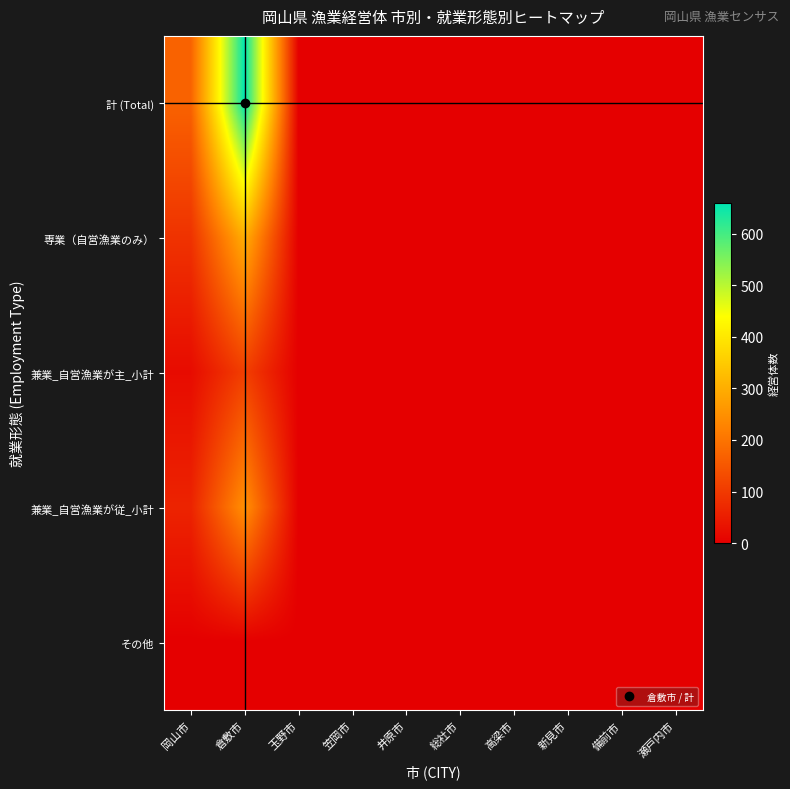

Reading left to right, extract all data points from this chart.

計 (Total): 岡山市=171	倉敷市=659	玉野市=0	笠岡市=0	井原市=0	総社市=0	高梁市=0	新見市=0	備前市=0	瀬戸内市=0
専業（自営漁業のみ）: 岡山市=88	倉敷市=301	玉野市=0	笠岡市=0	井原市=0	総社市=0	高梁市=0	新見市=0	備前市=0	瀬戸内市=0
兼業_自営漁業が主_小計: 岡山市=21	倉敷市=109	玉野市=0	笠岡市=0	井原市=0	総社市=0	高梁市=0	新見市=0	備前市=0	瀬戸内市=0
兼業_自営漁業が従_小計: 岡山市=62	倉敷市=249	玉野市=0	笠岡市=0	井原市=0	総社市=0	高梁市=0	新見市=0	備前市=0	瀬戸内市=0
その他: 岡山市=0	倉敷市=0	玉野市=0	笠岡市=0	井原市=0	総社市=0	高梁市=0	新見市=0	備前市=0	瀬戸内市=0